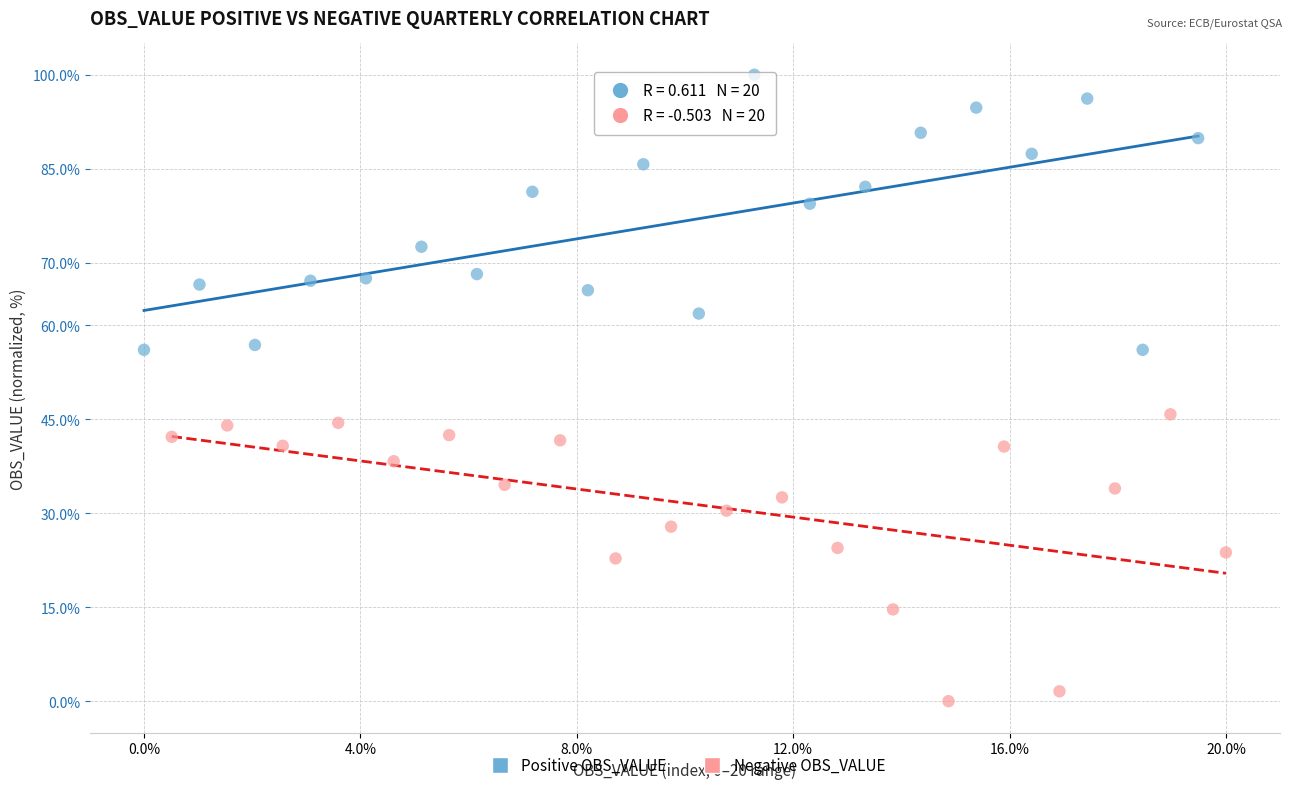

Which series reaches the minimum Y coordinate?

Negative OBS_VALUE